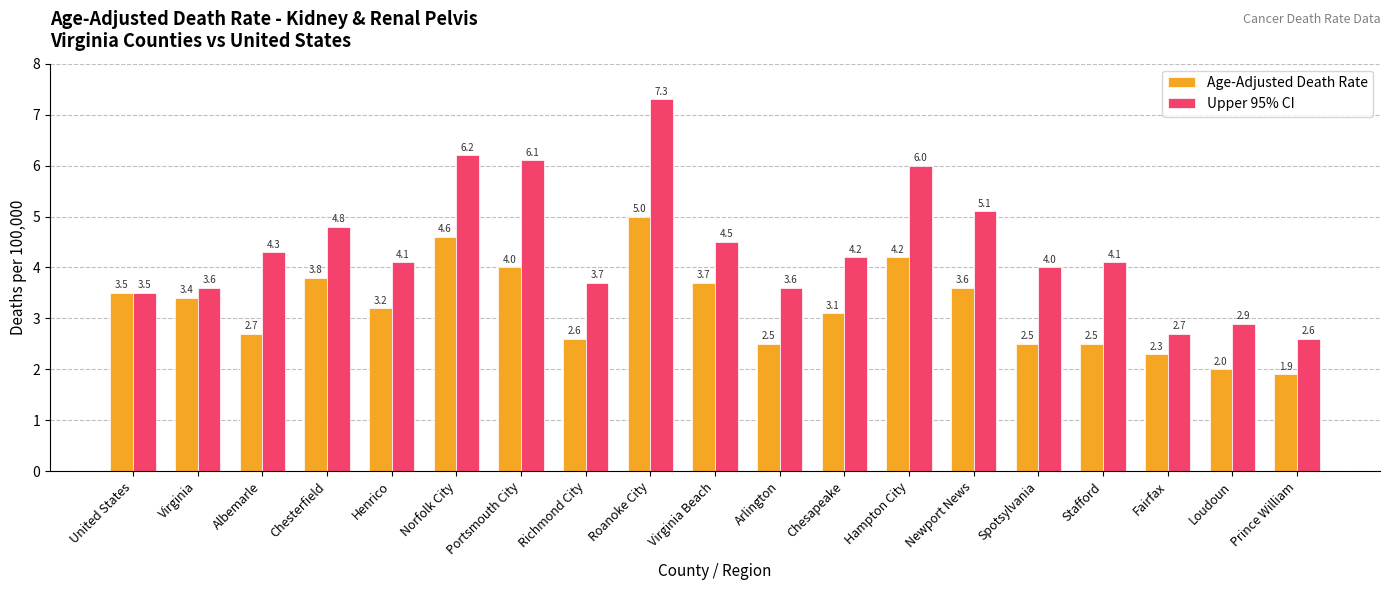

At which label does Age-Adjusted Death Rate first exceed 3?

United States